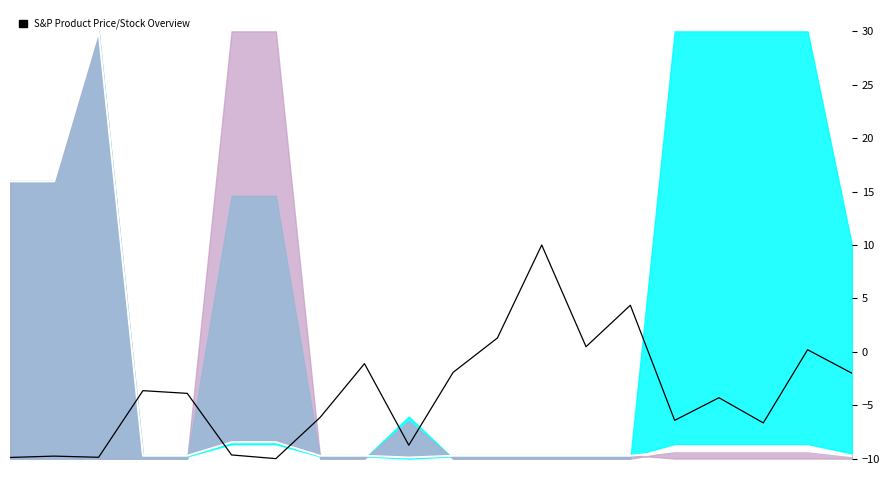

How many values in the Залишок series are below -3?

12